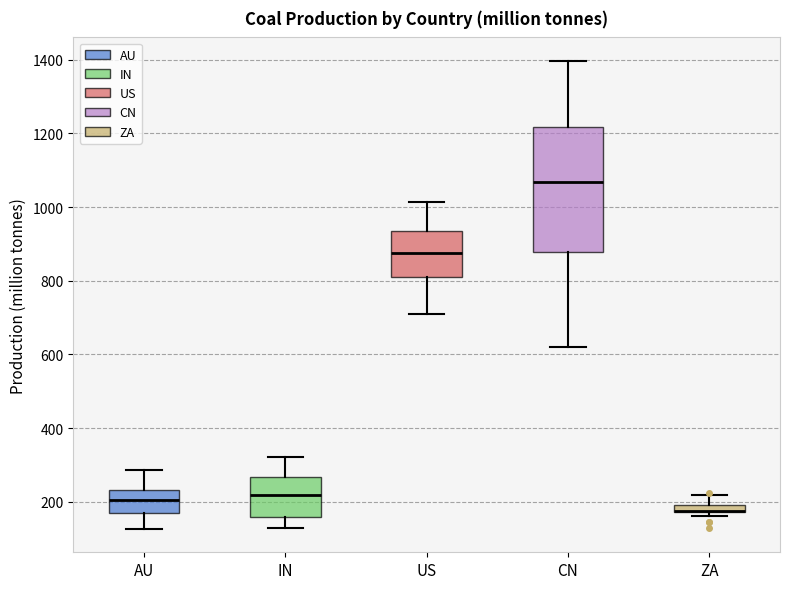

Which box is the tallest, from its lower edge to its upper edge?

CN